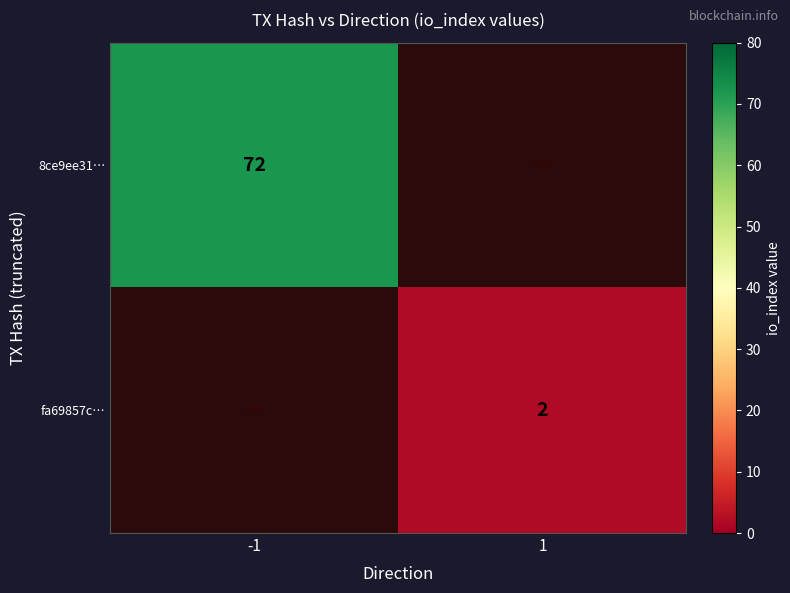

Which label corresponds to the largest value in the chart?

-1